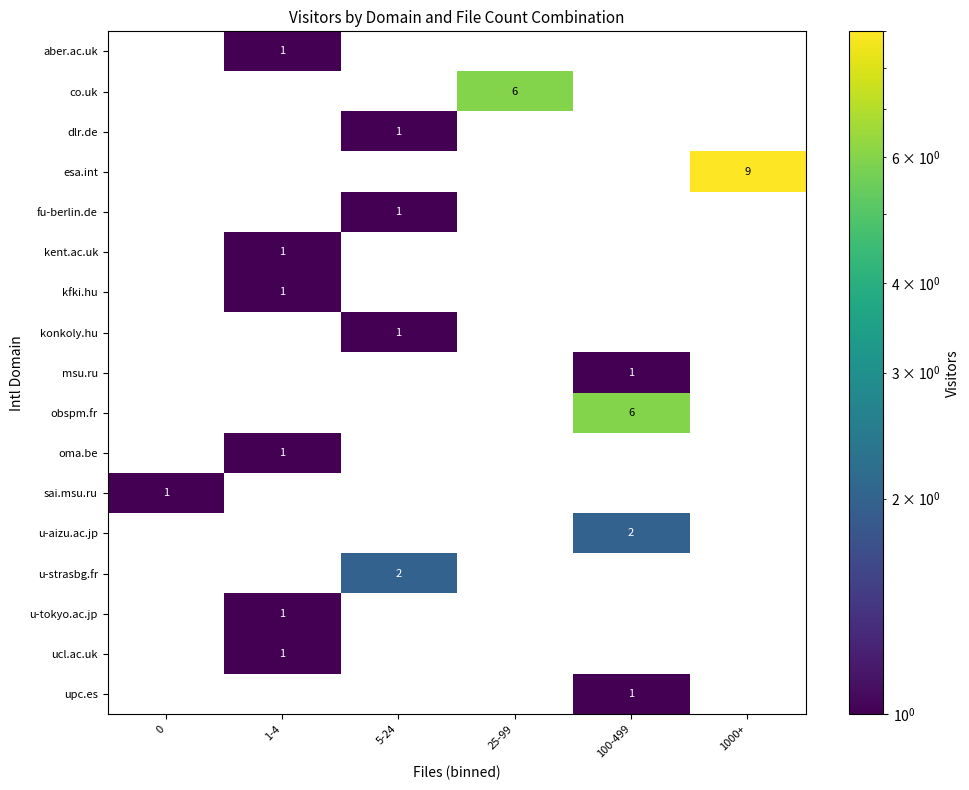

True or false: aber.ac.uk has a value of 2 at 1-4.

False